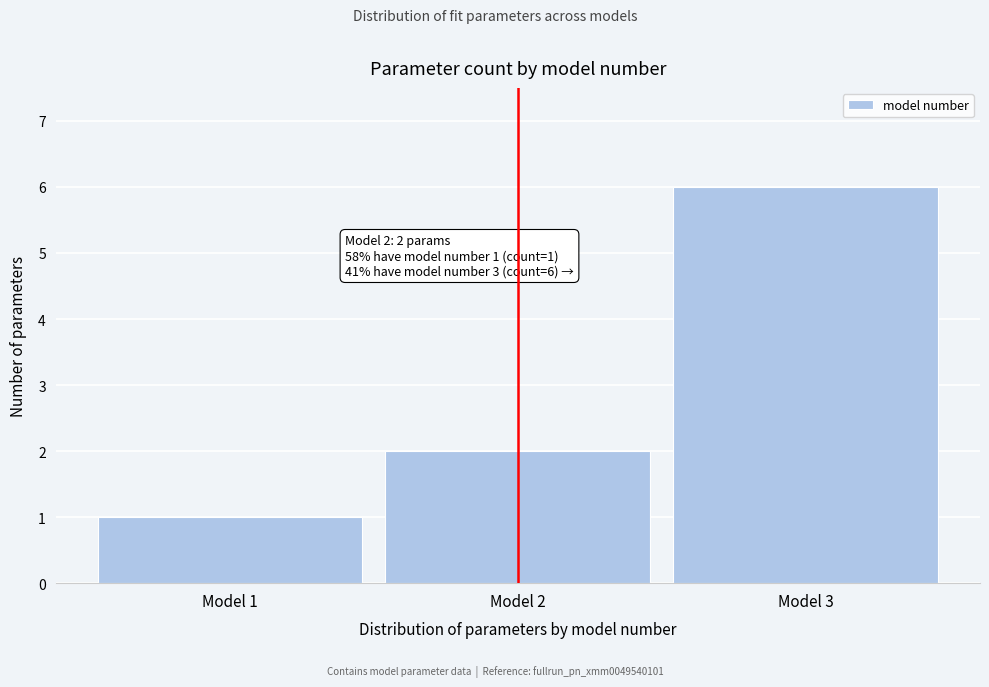

Reading left to right, transcribe all the data shown in this chart.

Model 1=1	Model 2=2	Model 3=6